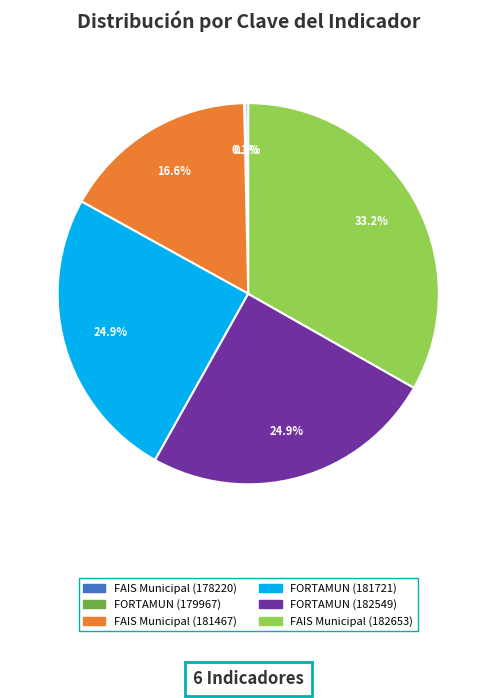

Is there a majority slice in this chart?

No